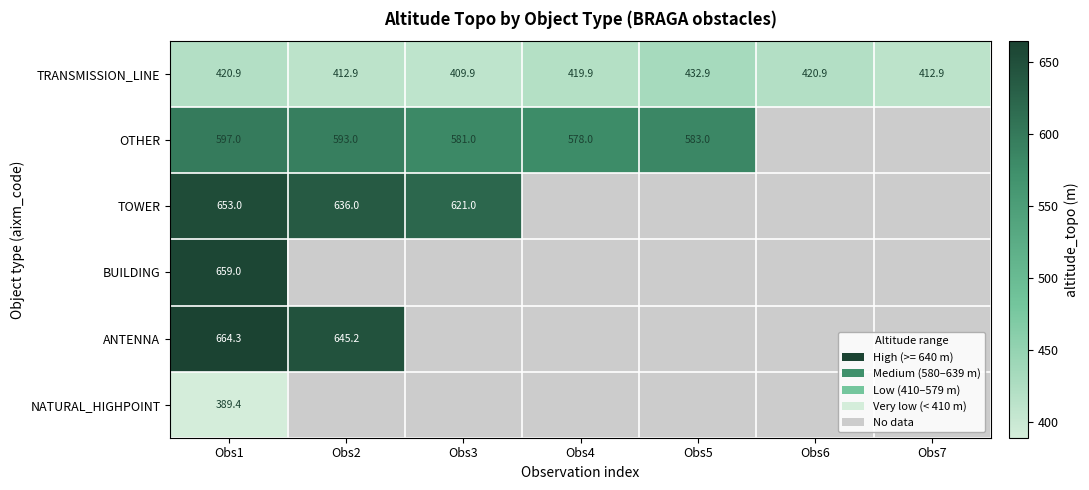

Between Obs4 and Obs6, which is larger?

Obs6